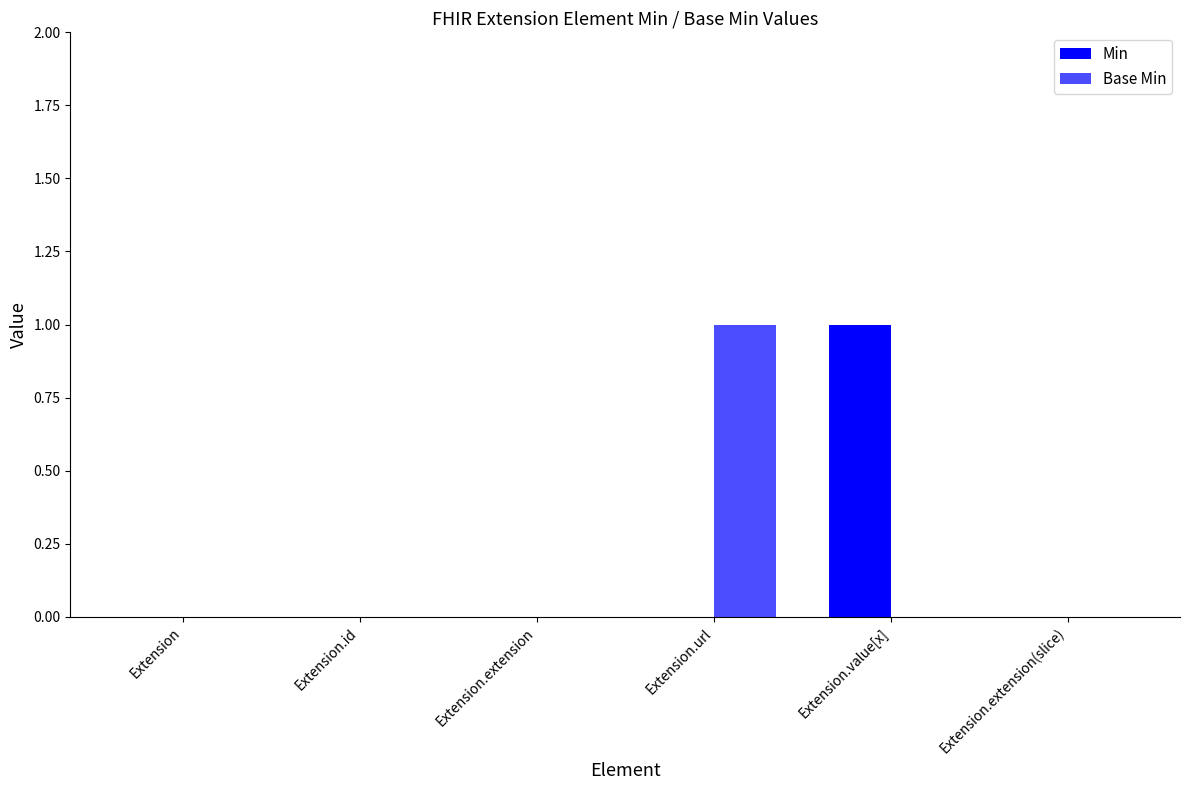

How many series are shown in this chart?

2